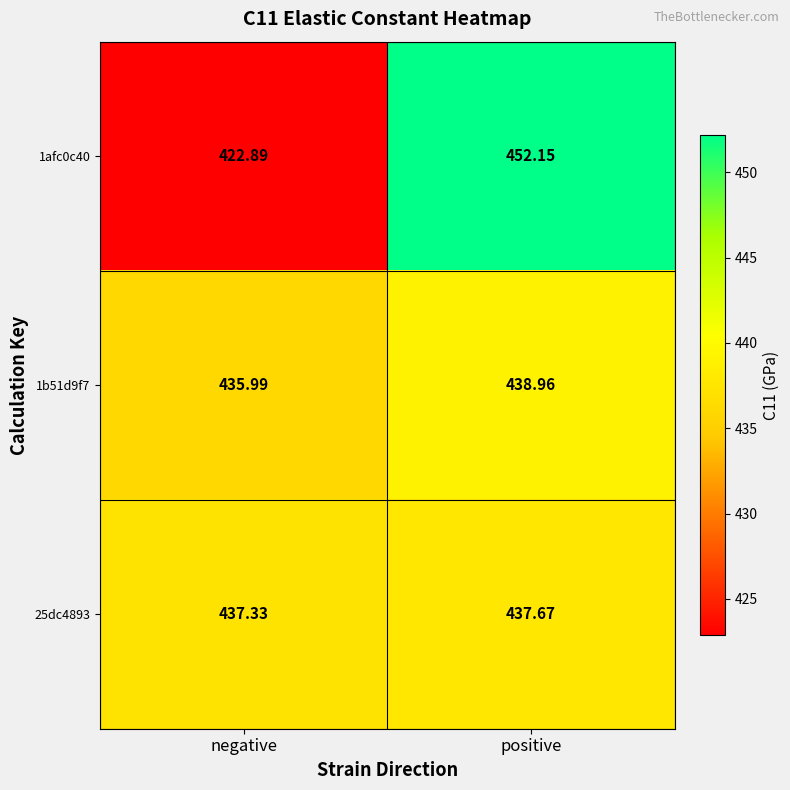

Which series changed the most between negative and positive?

1afc0c40